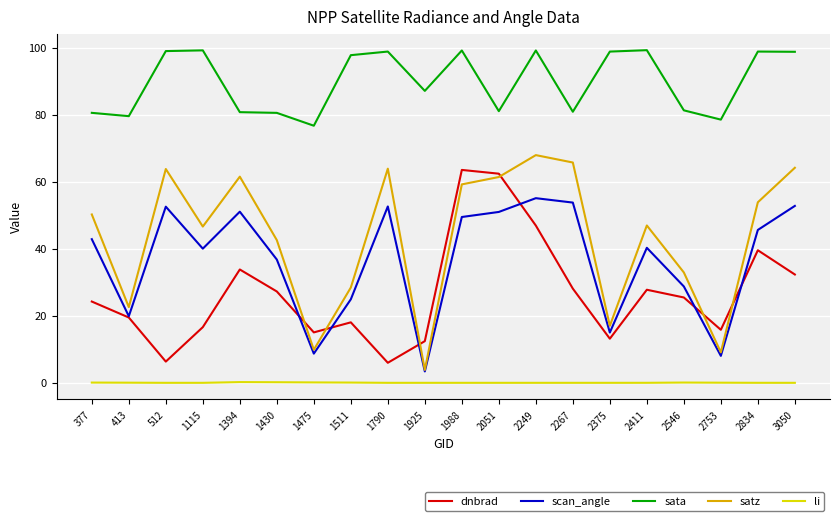

What is the difference between the highest and lowest values at 413?

79.5